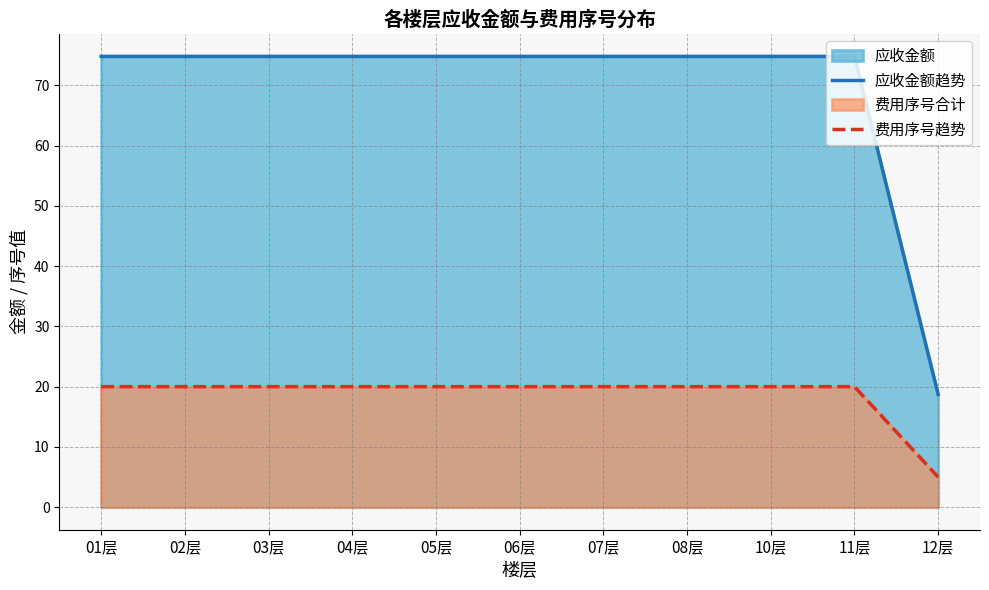

Which has a higher value, 02层 or 04层?

02层